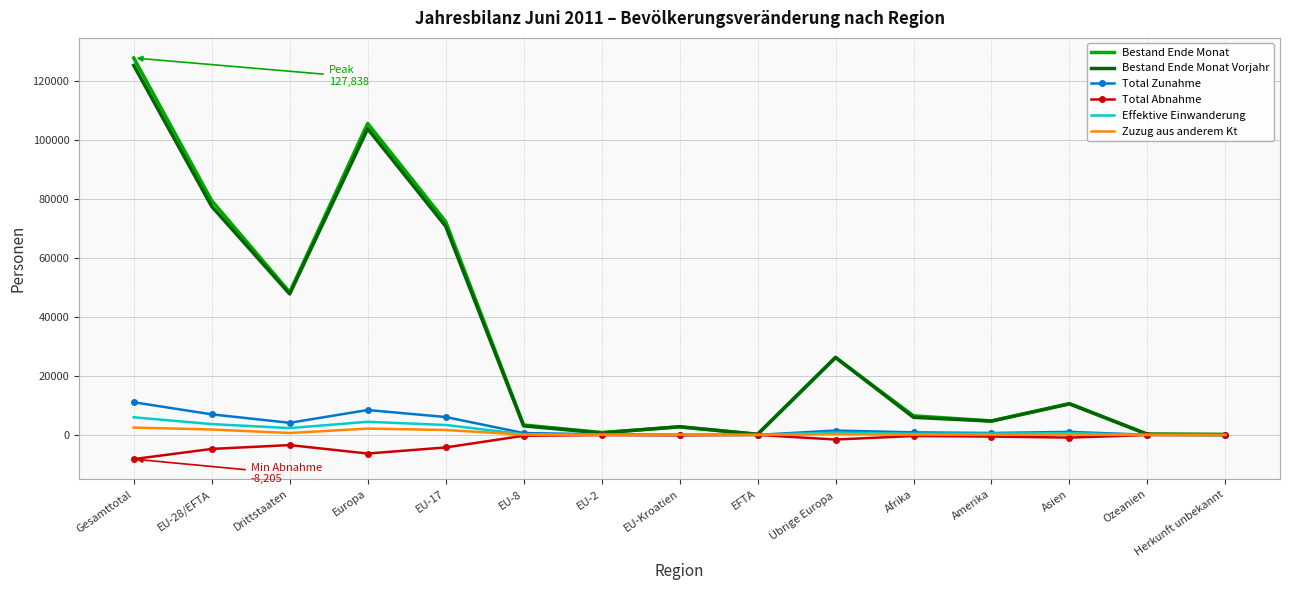

What position from the right is EFTA?

7